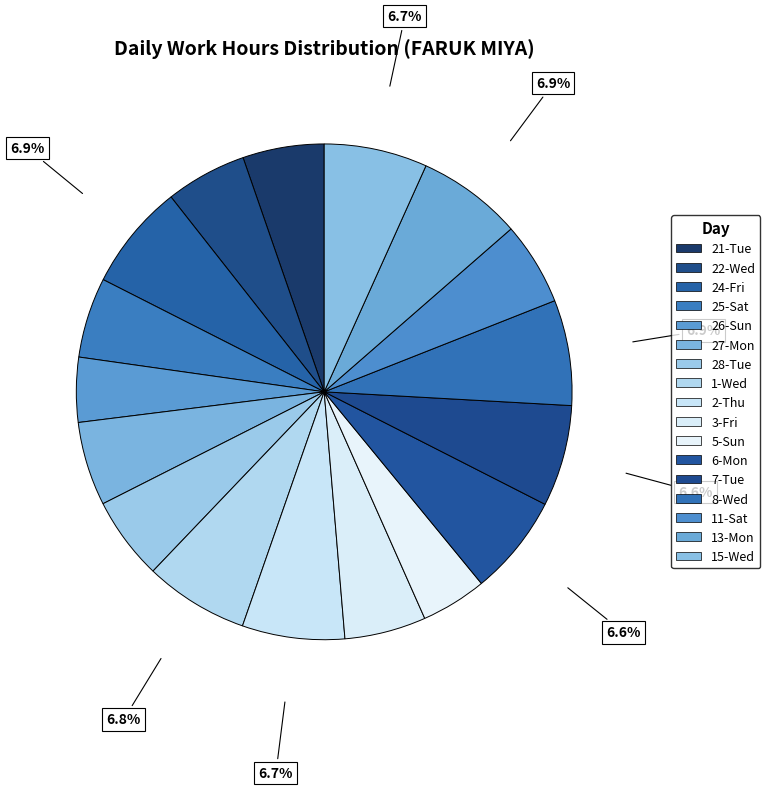

What is the largest slice in the pie chart?

24-Fri